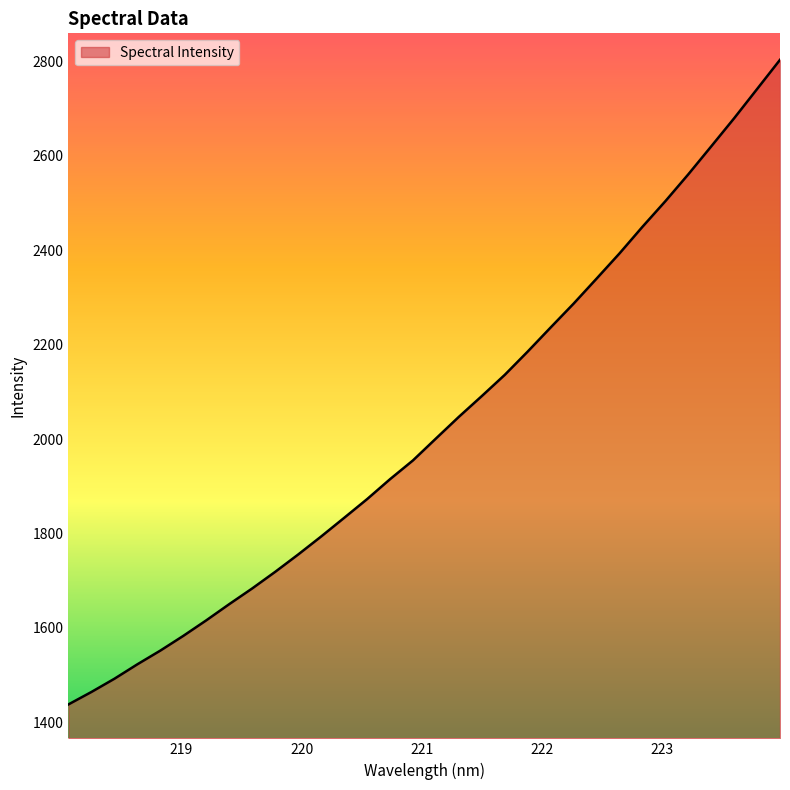

What is the difference between the maximum and minimum values?

1365.7